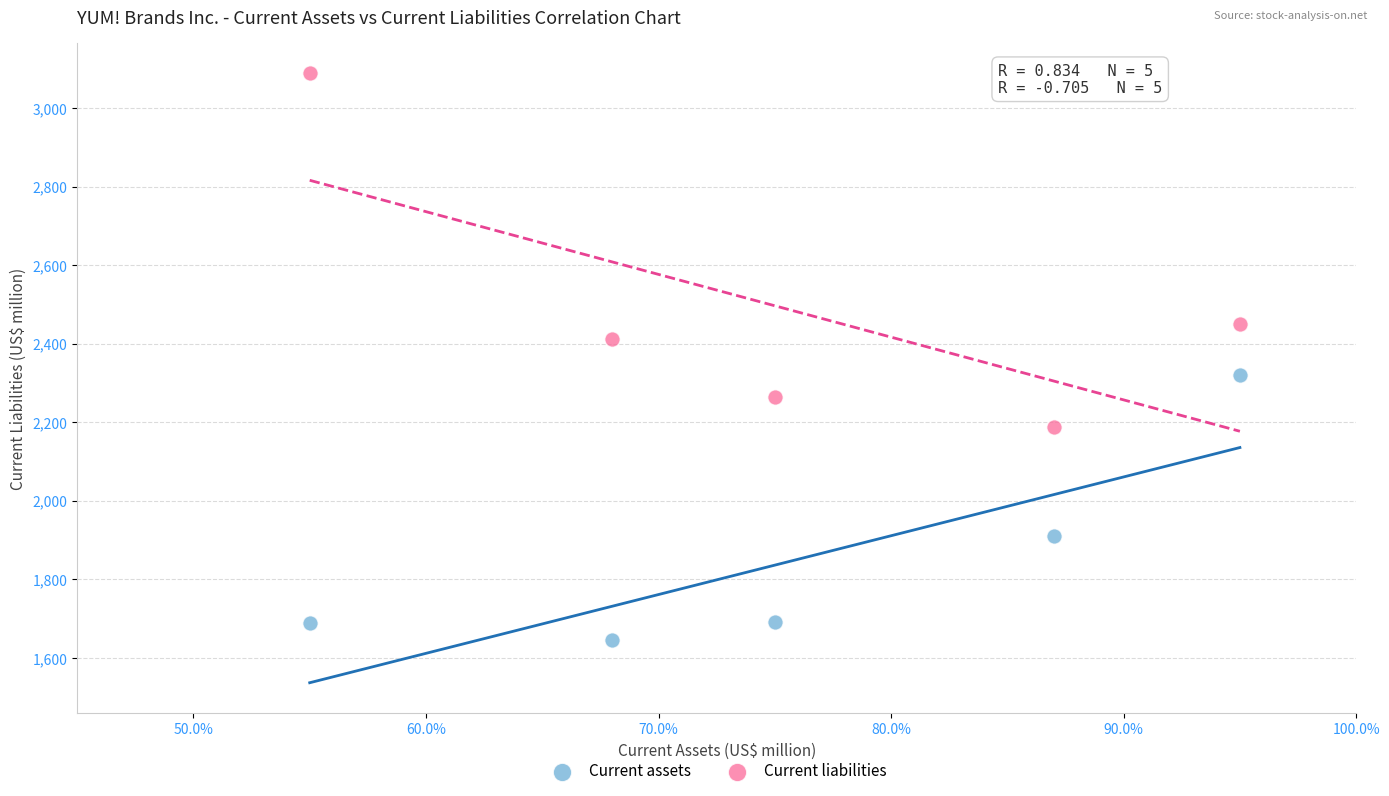

Across all data points, what is the range of Y values (max minus min)?

1442